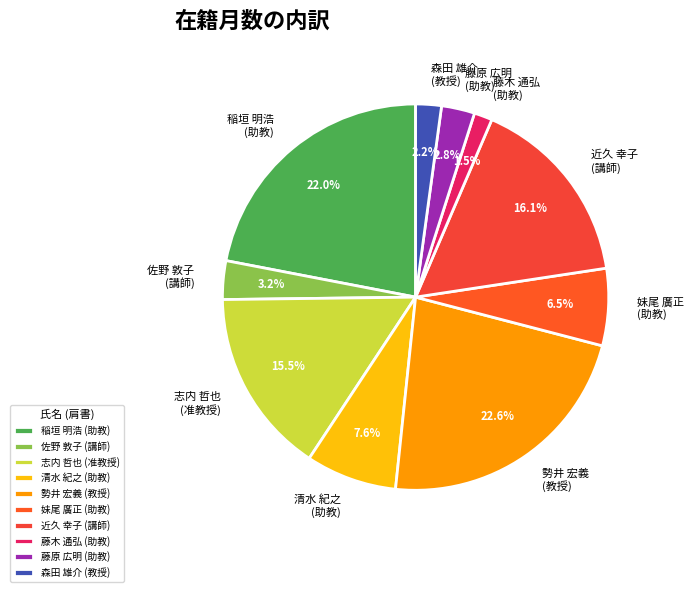

To the nearest percent, what is the difference between the largest and smallest slice percentages?

21%